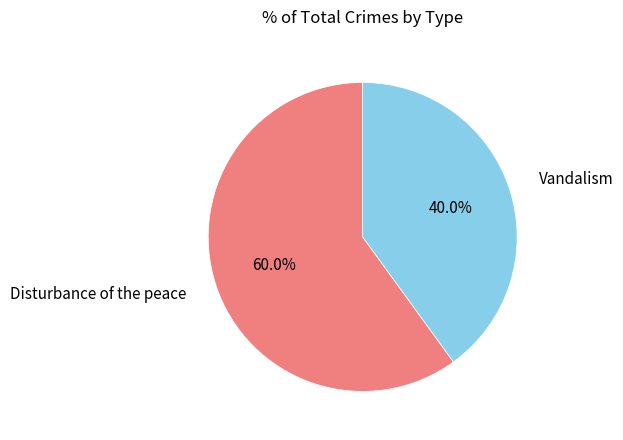

Count the number of slices in the pie.

2